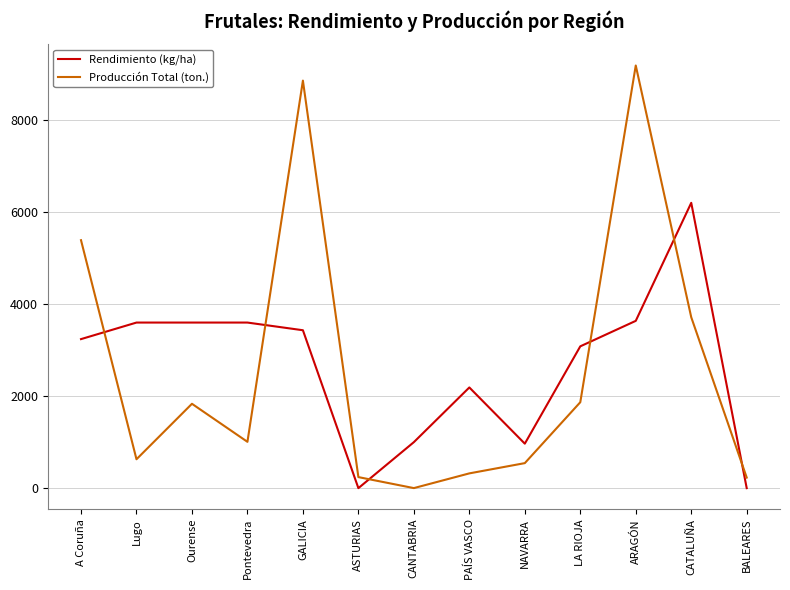

True or false: Rendimiento (kg/ha) has a value of 5078 at LA RIOJA.

False